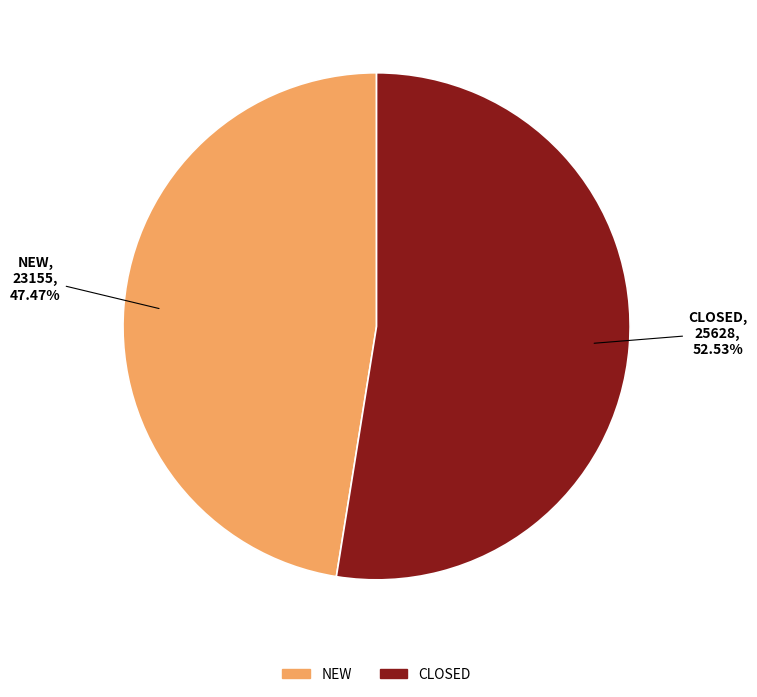

True or false: CLOSED accounts for 62% of the total.

False